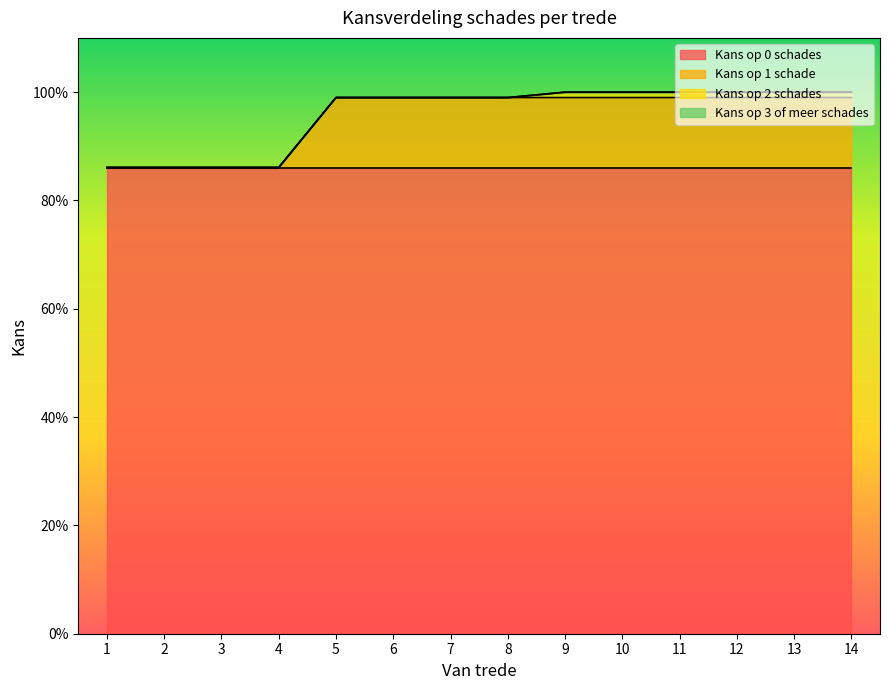

How many data points in Kans op 1 schade are above 0?

10